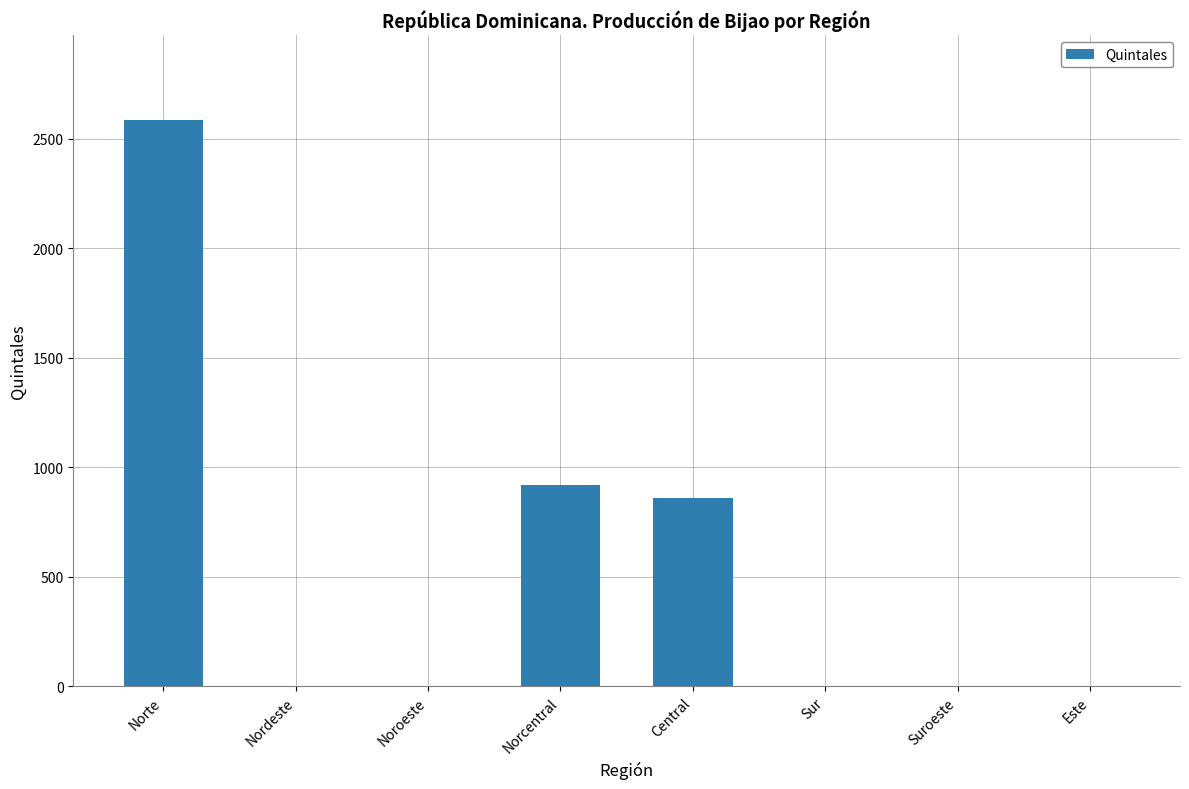

True or false: the data shows 843 at Este.

False